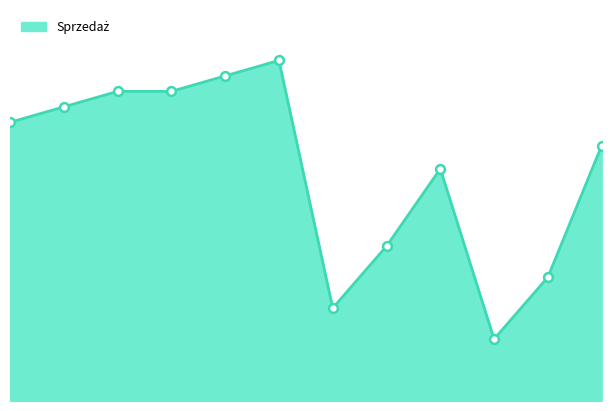

How many lines are shown in the chart?

1